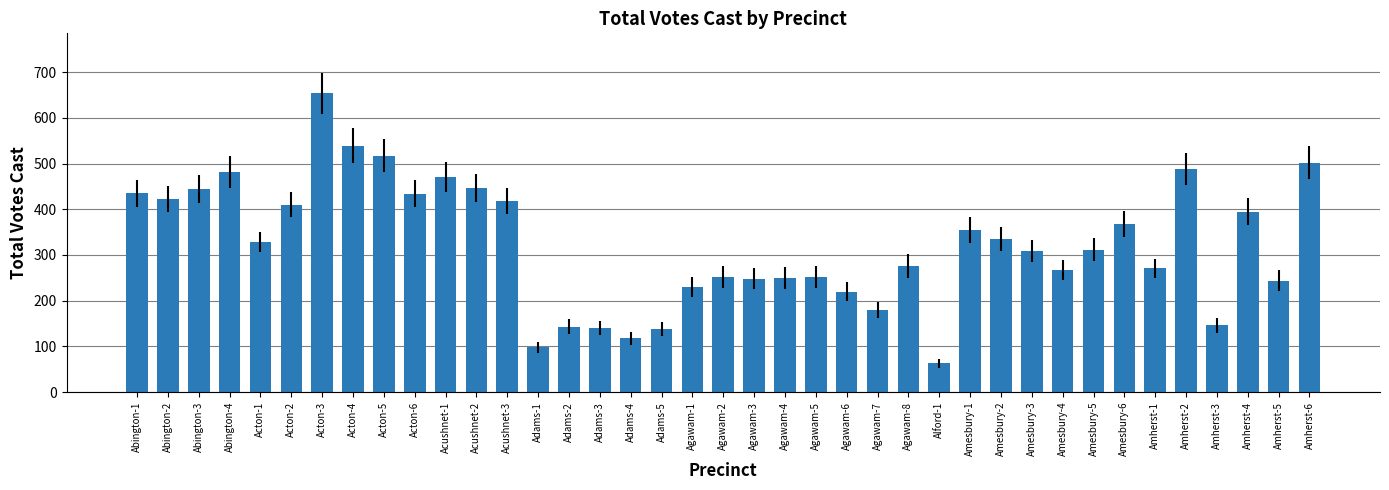

Where does the data first go above 311?

Abington-1